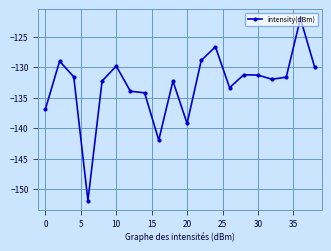

What is the maximum value shown in the chart?

-122.0